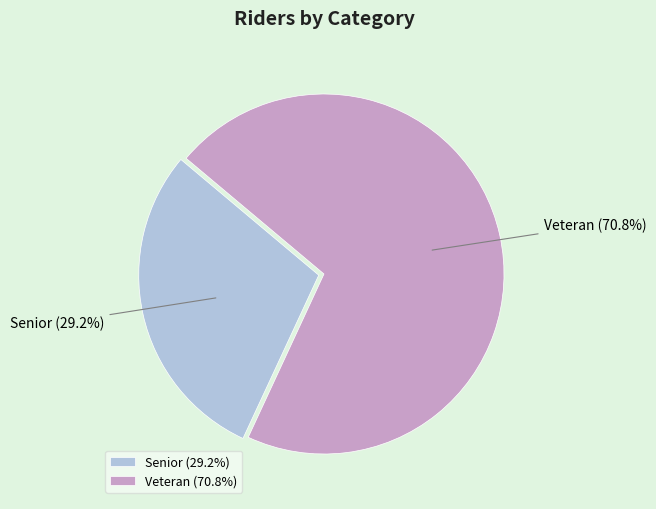

Is there a majority slice in this chart?

Yes